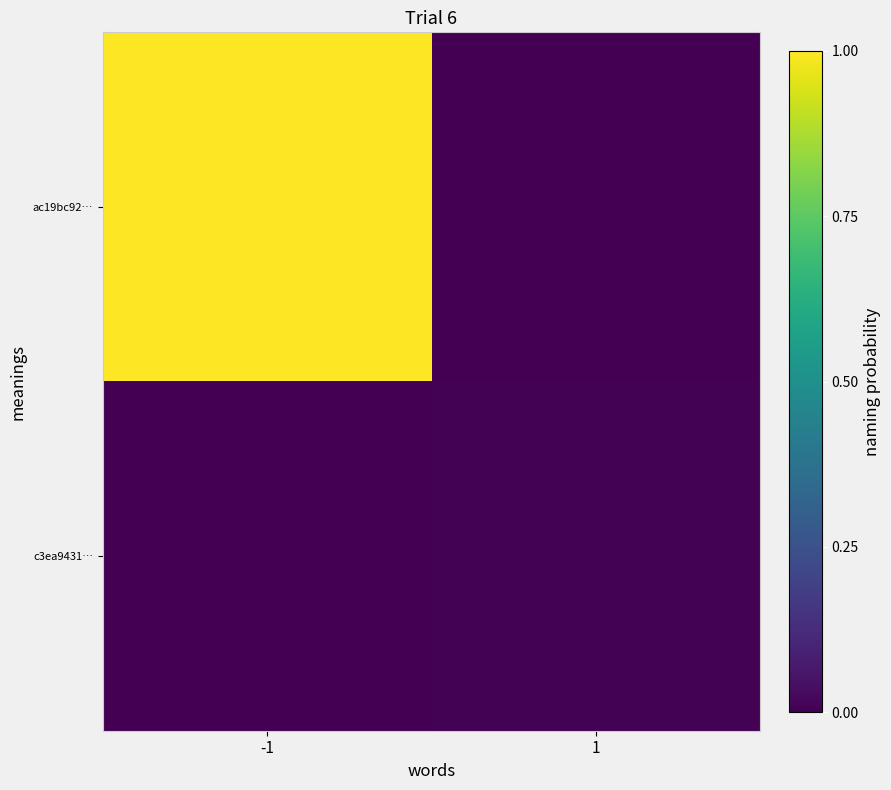

Which series has the largest range (max minus min)?

ac19bc92…